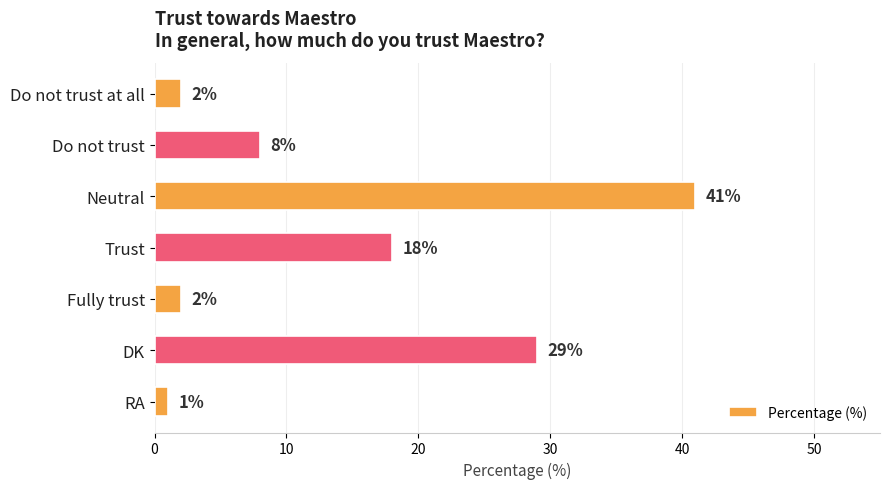

How many data points are less than 8?

3